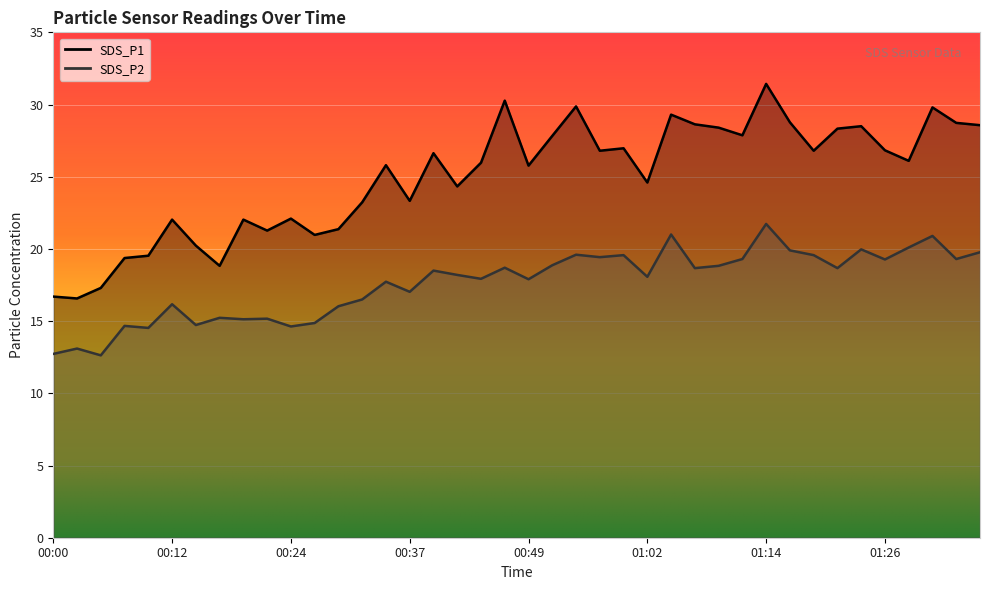

At which label does SDS_P2 first exceed 18?

00:39